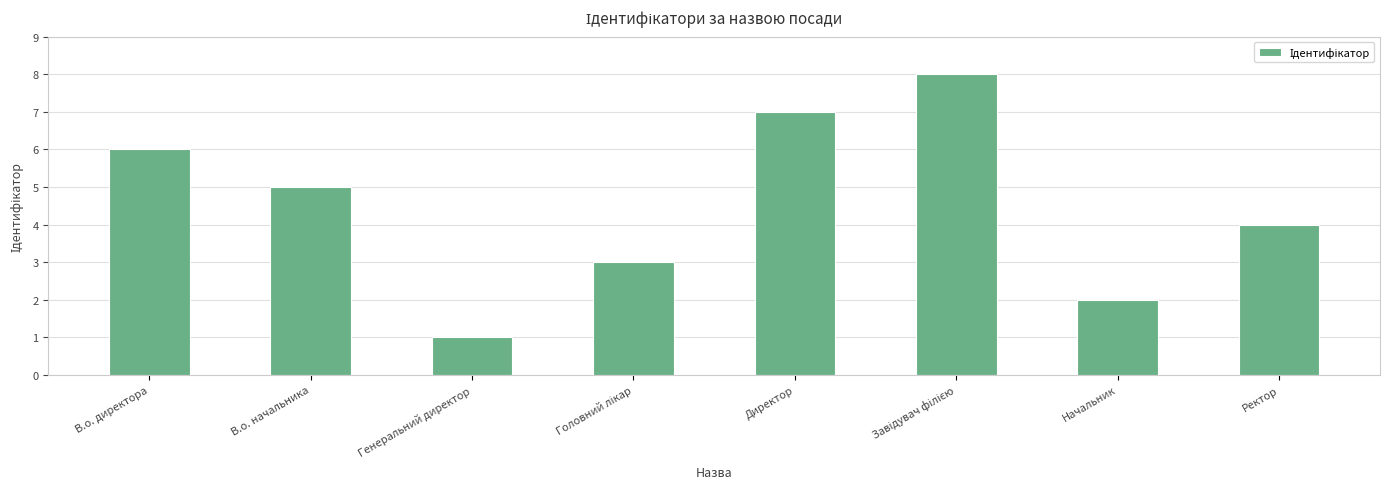

Count the number of data series in this chart.

1